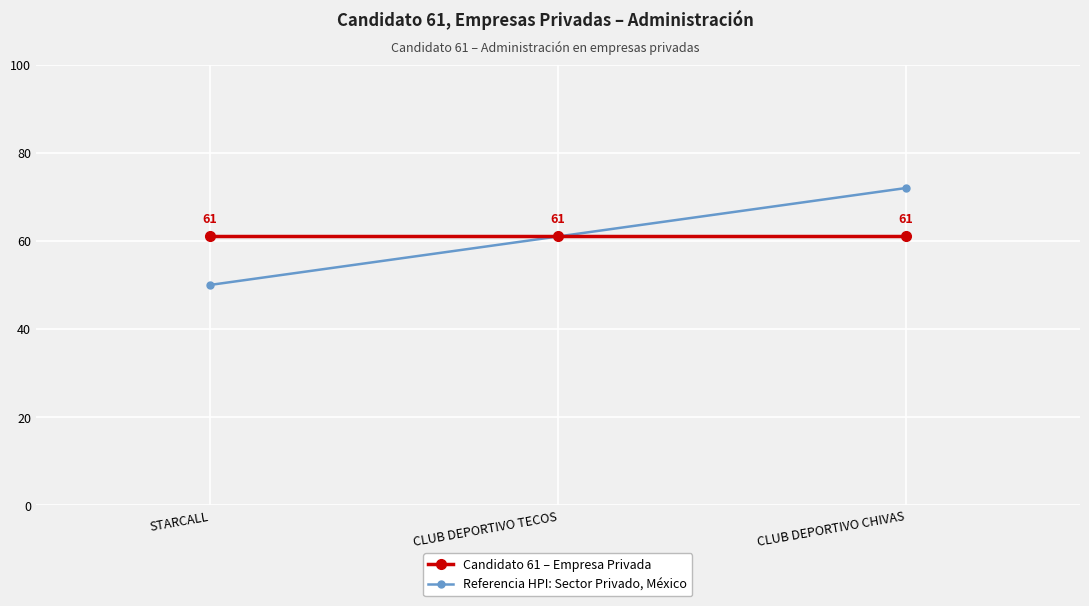

What is the minimum value for Candidato 61 – Empresa Privada?

61